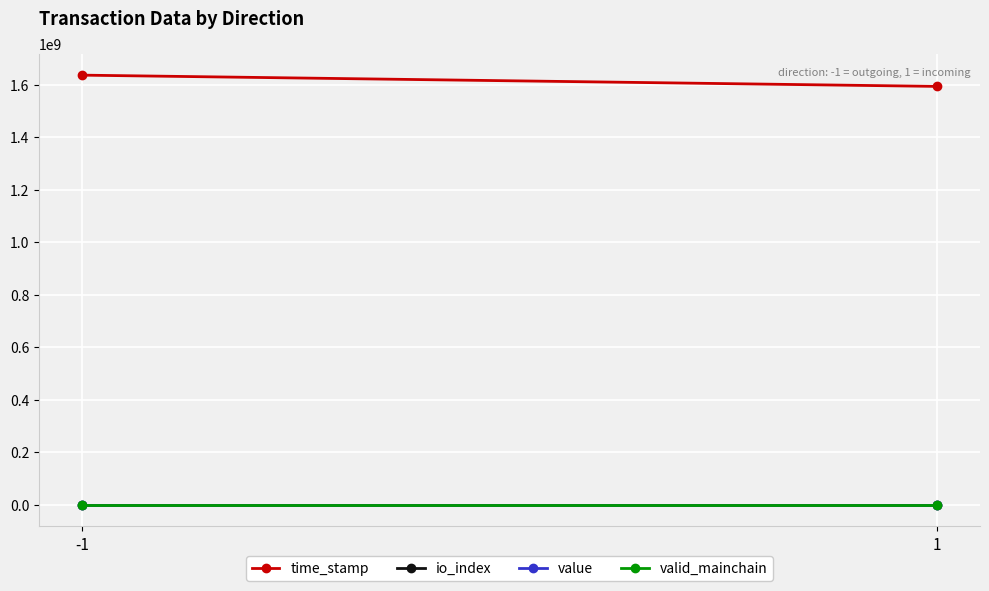

What are all the series names shown in the legend?

time_stamp, io_index, value, valid_mainchain